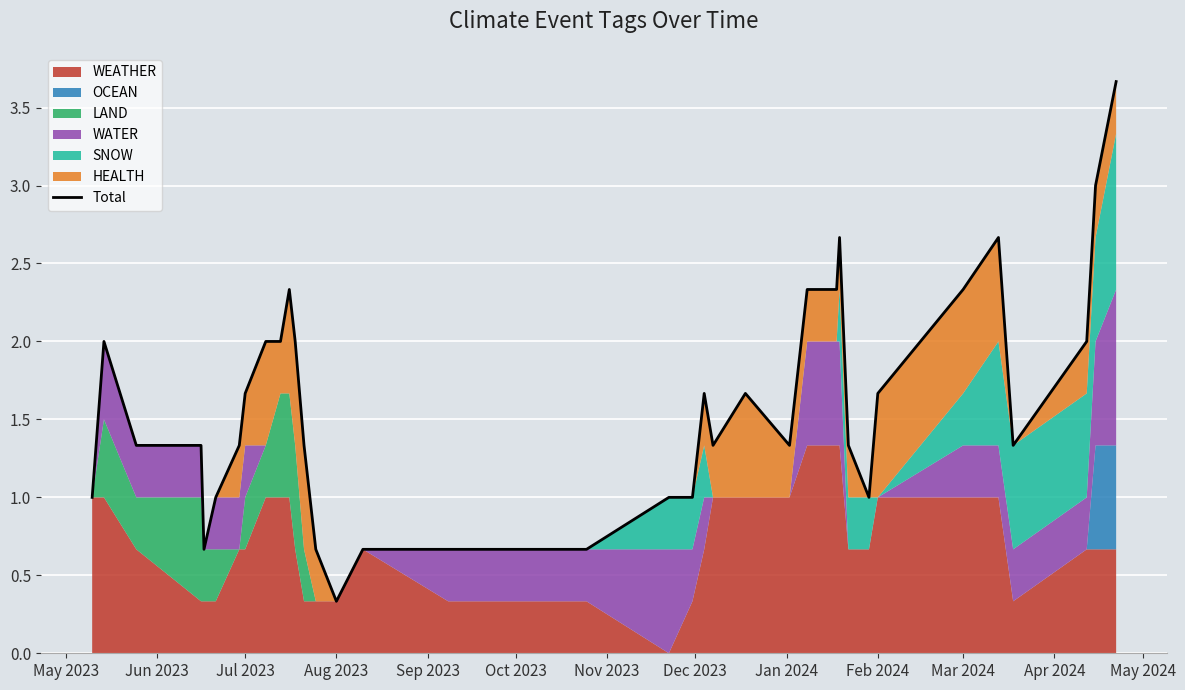

What is the label of the 30th point from the left?

Feb 2024